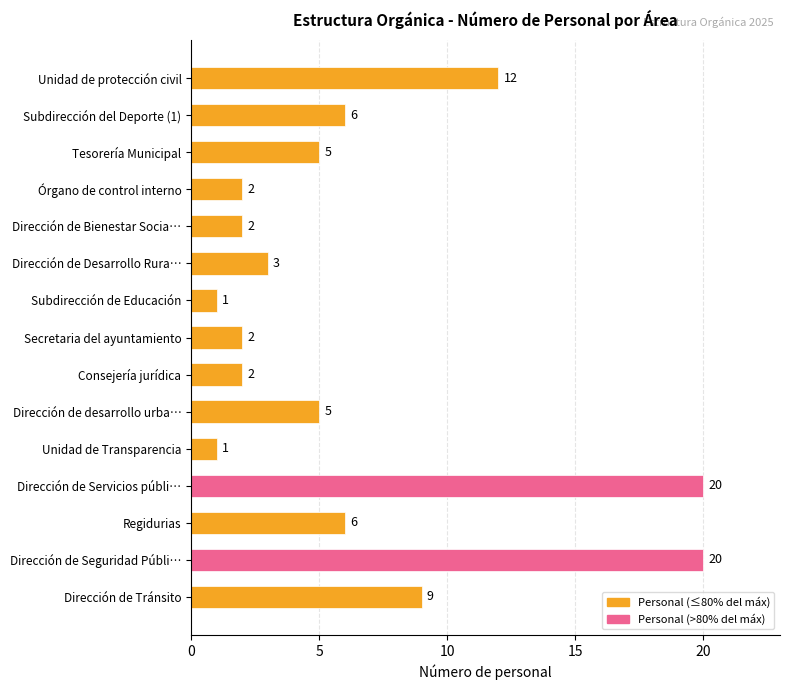

How many values are below 5?

7